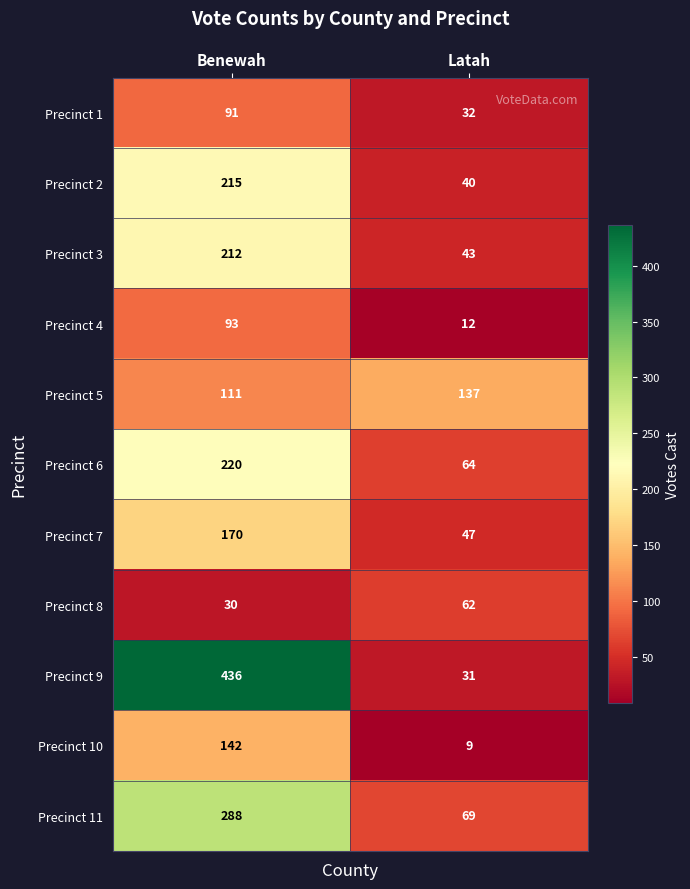

What is the sum of all Precinct 9 values?

467